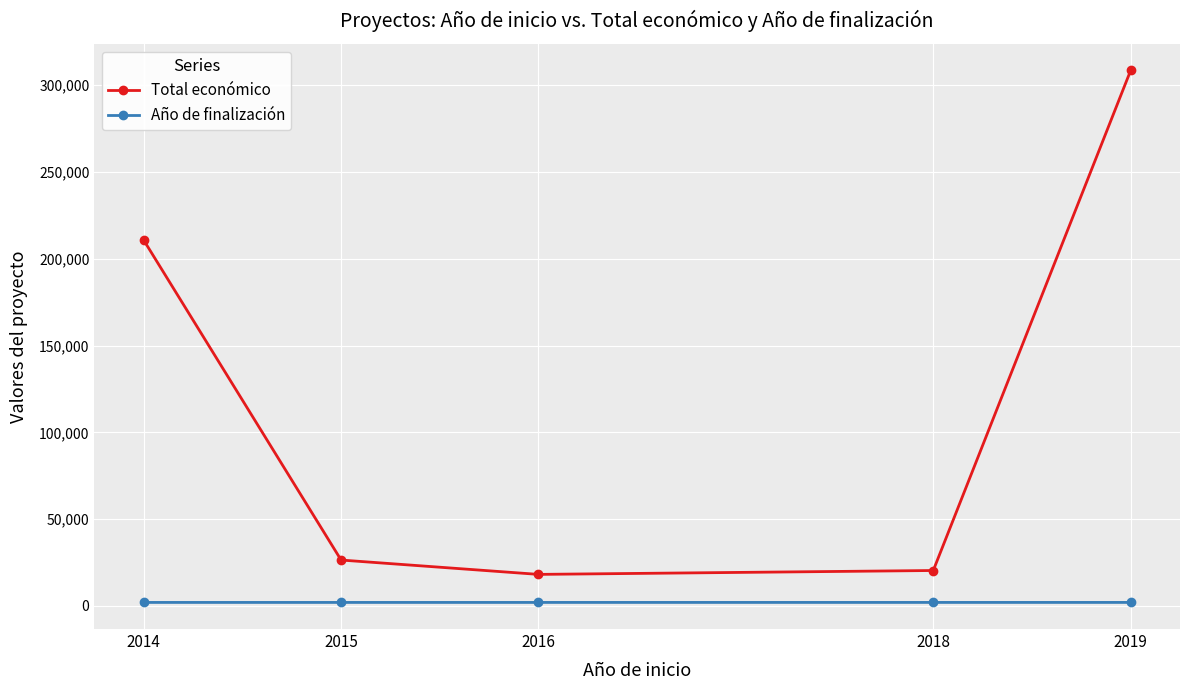

Where is Total económico nearest to the value 163334?

2014